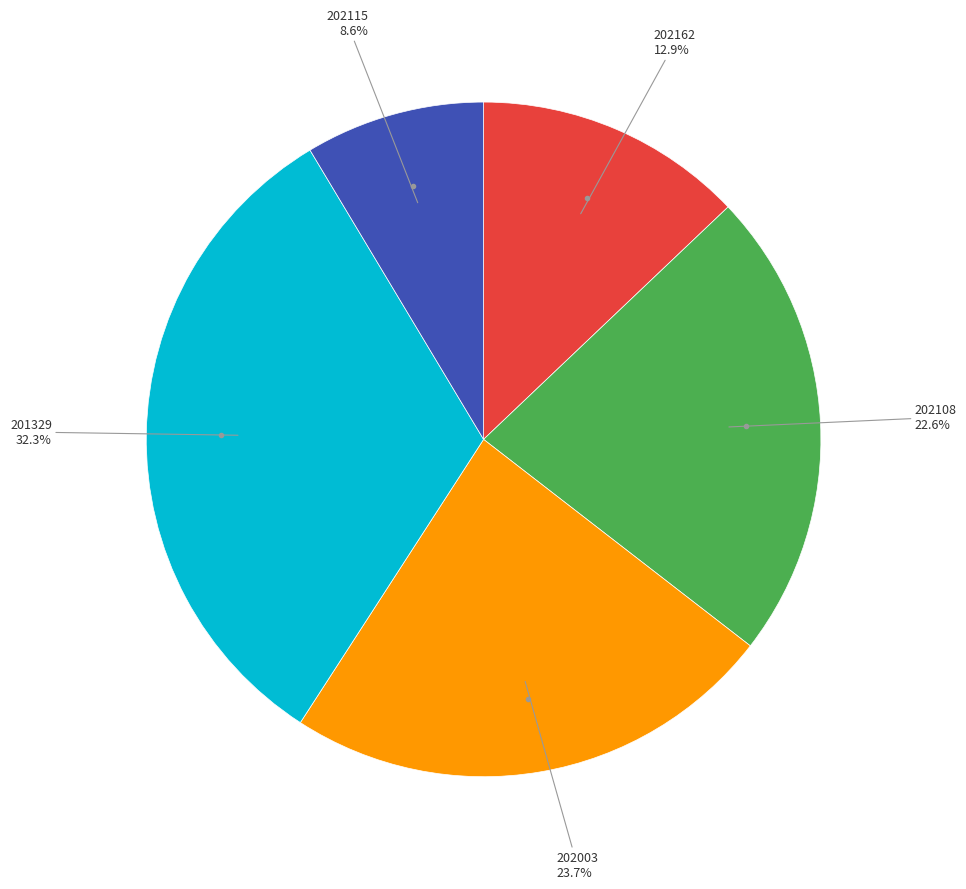

Is there any slice that represents more than half of the pie?

No